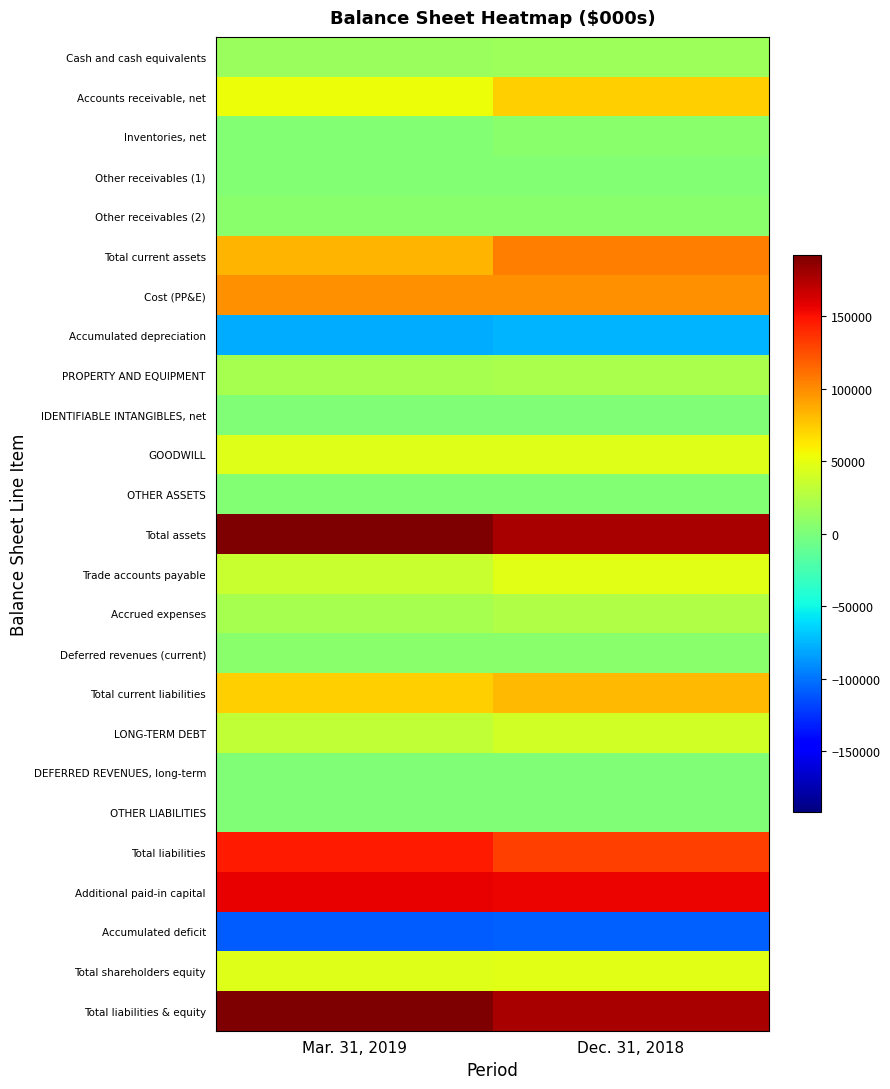

At which category is the sum across all series the highest?

Dec. 31, 2018